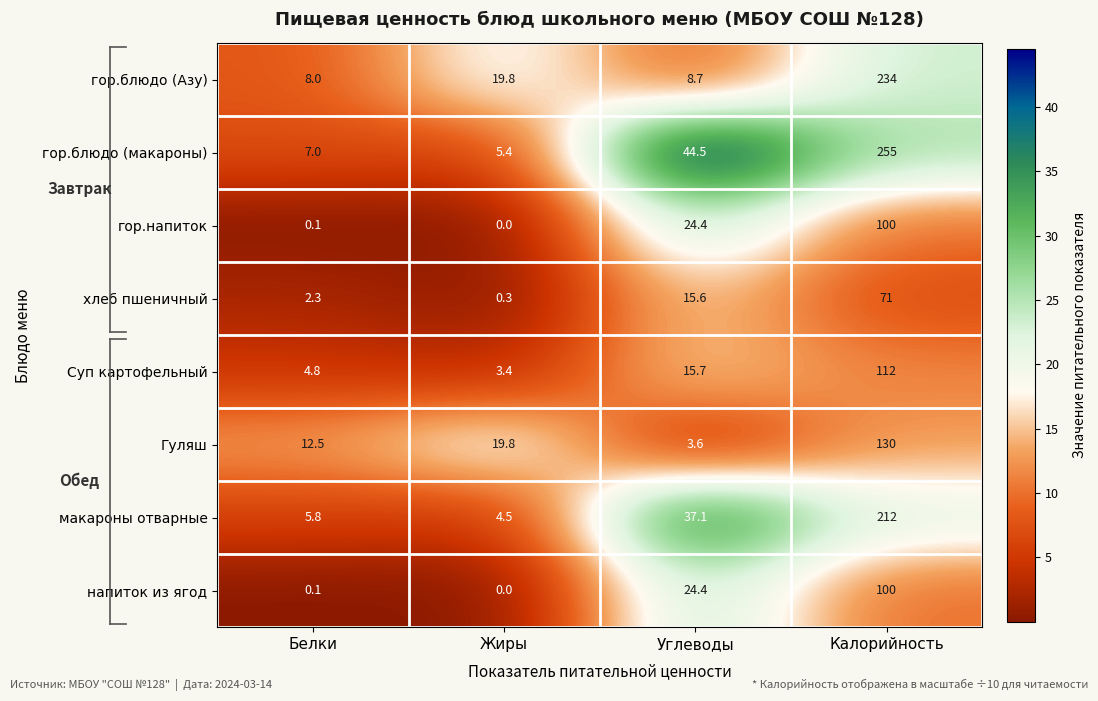

At which category is the sum across all series the highest?

Калорийность